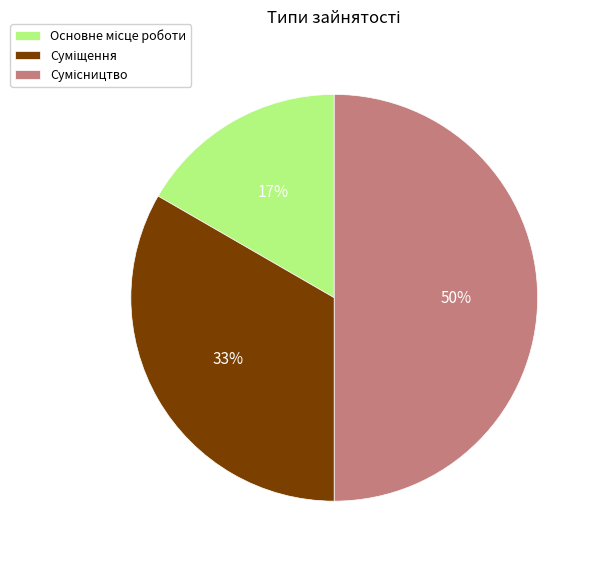

To the nearest percent, what is the difference between the largest and smallest slice percentages?

33%